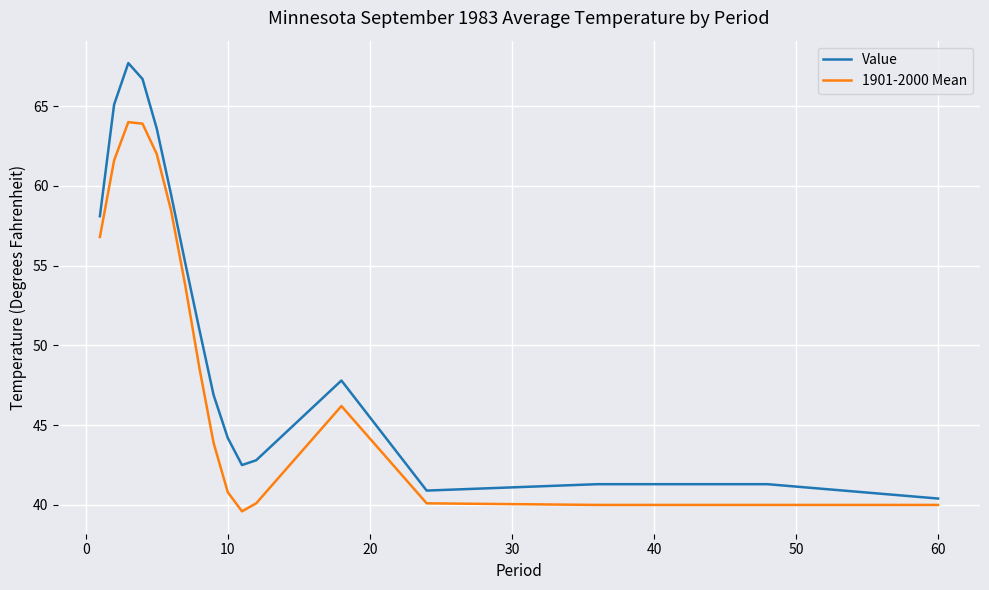

Which series has the largest range (max minus min)?

Value